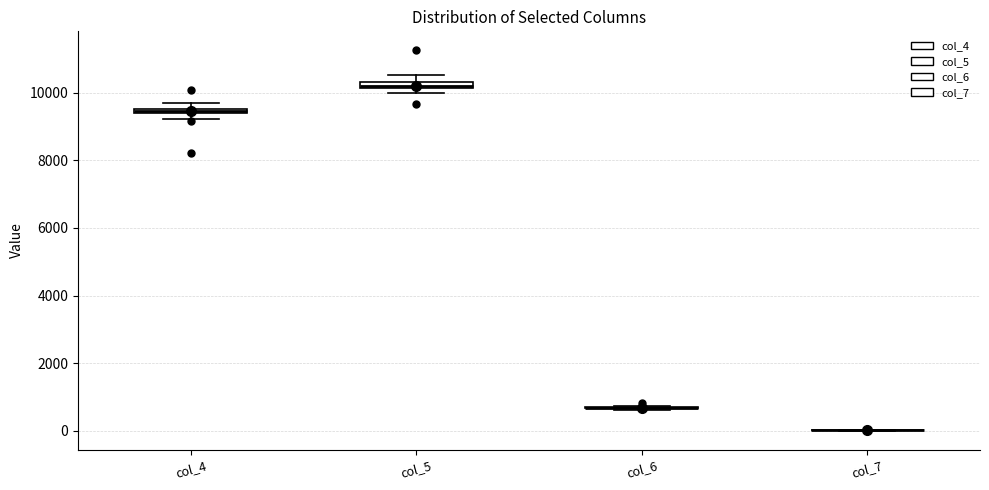

Where is the upper edge of the box for col_4 on the y-axis? The values are not printed on the chart, so give them approximately, as read against the axis.

9600